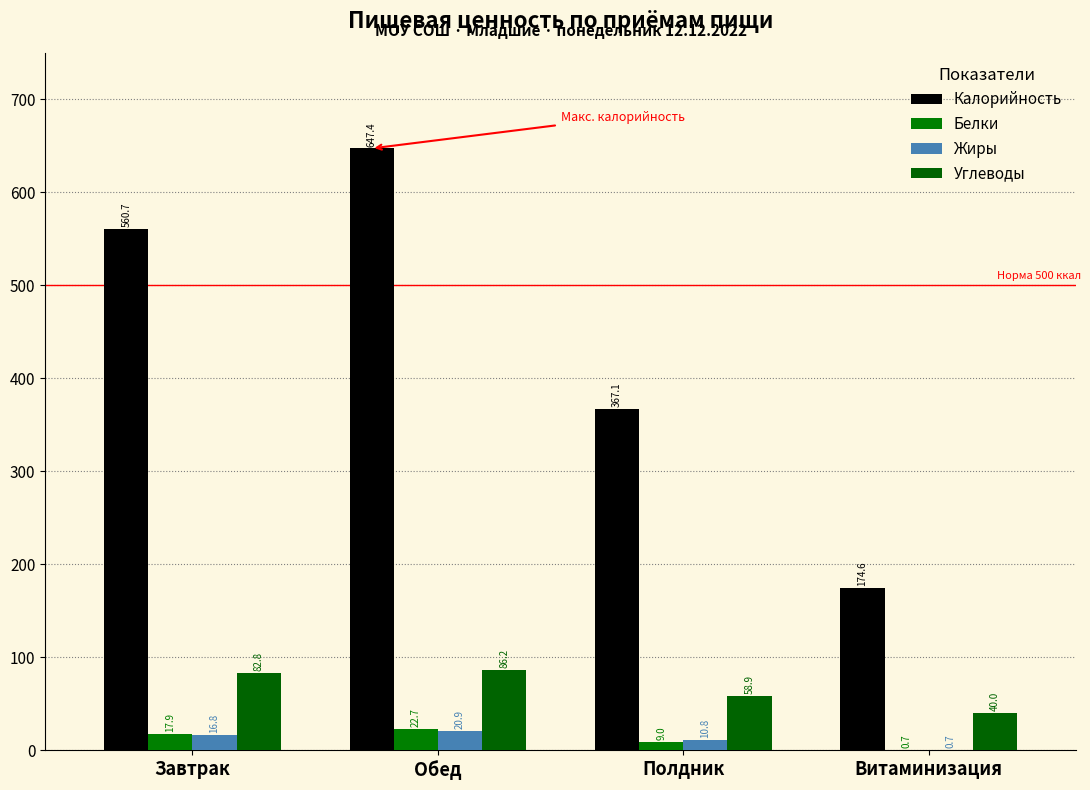

How many groups of bars are there?

4